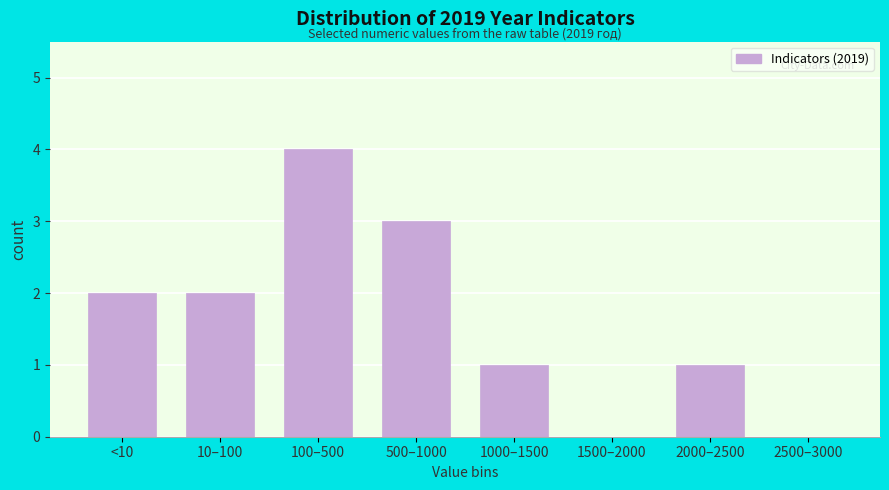

Reading left to right, transcribe all the data shown in this chart.

<10=2	10–100=2	100–500=4	500–1000=3	1000–1500=1	1500–2000=0	2000–2500=1	2500–3000=0